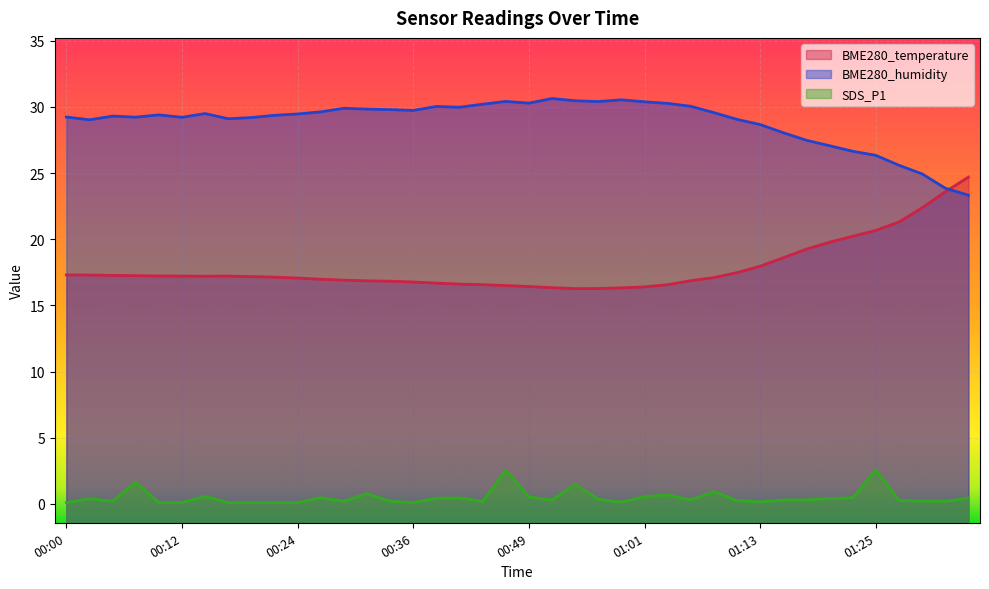

What is the sum of the SDS_P1 values at 01:18 and 00:41?

0.8